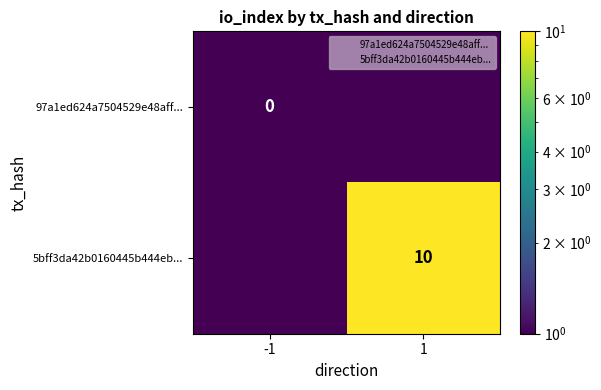

What value does the 5bff3da42b0160445b444eb... series have at 1?

10.0